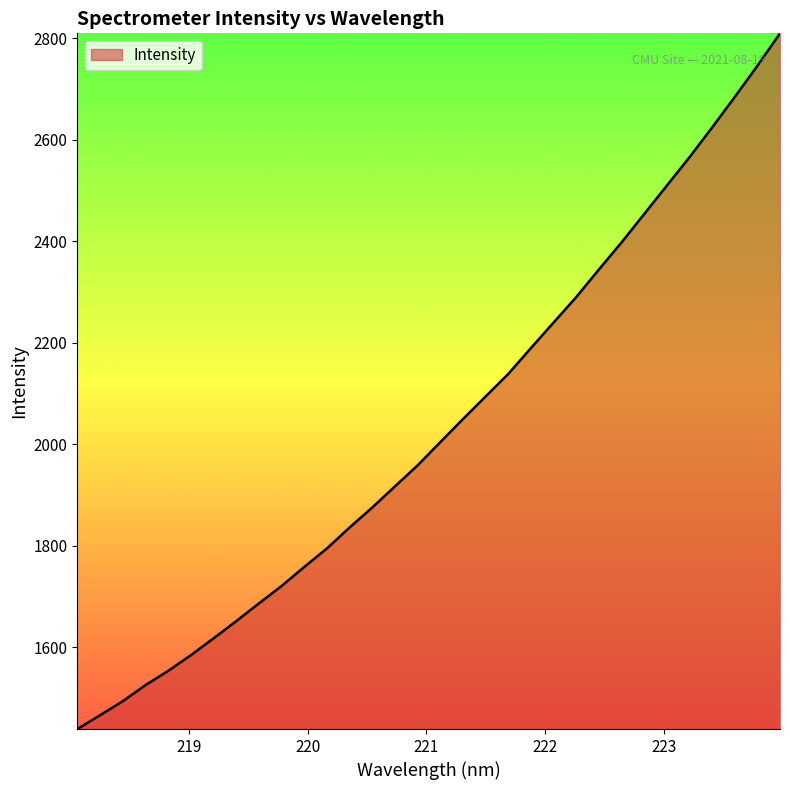

What is the difference between the maximum and minimum values?

1371.3